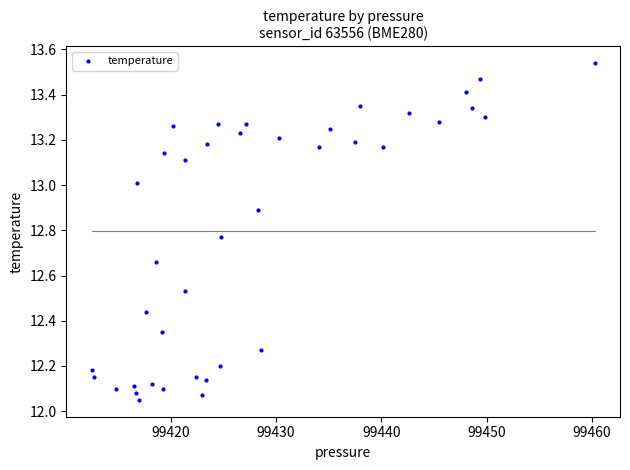

What is the range of X values (max minus min)?

47.8